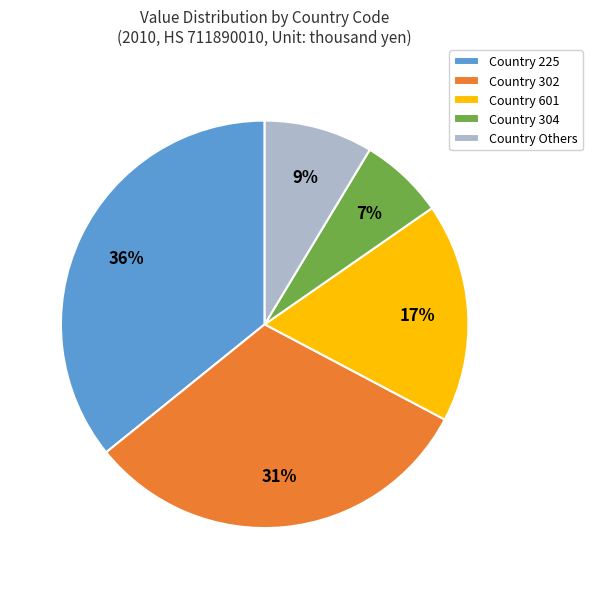

Which category has the smallest portion of the pie?

Country 304